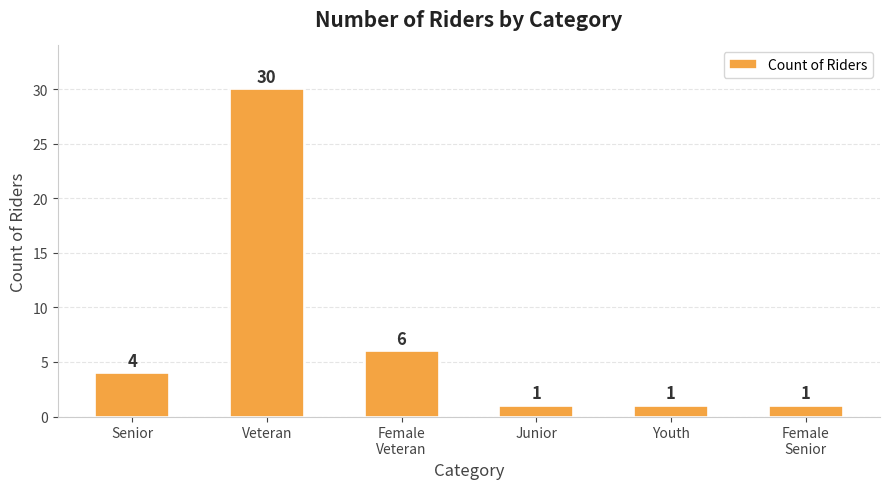

How many values are below 4?

3